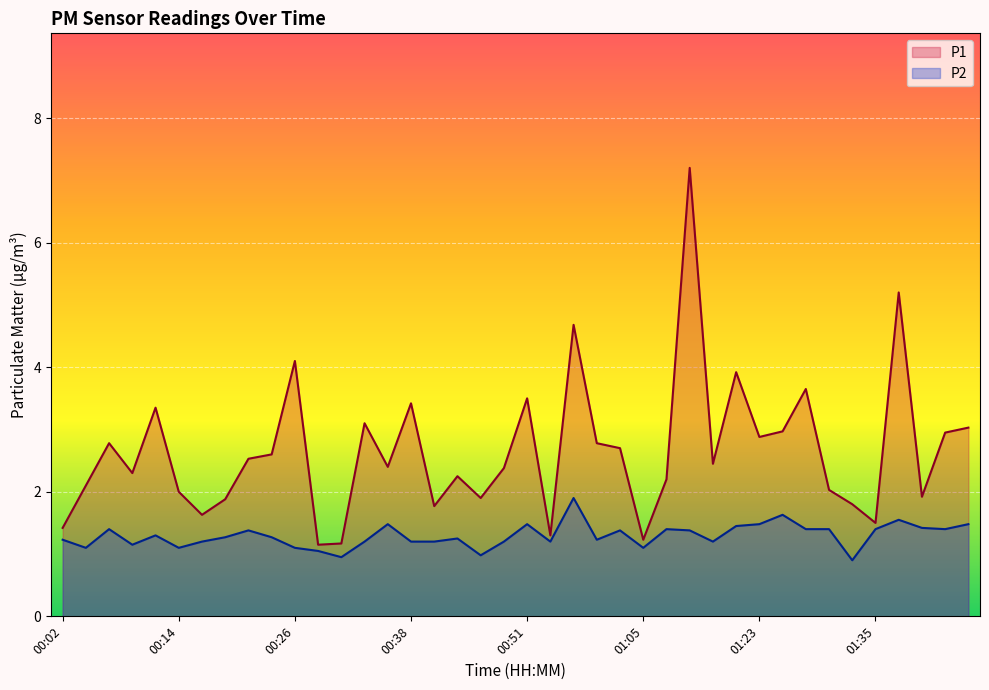

Count the number of data series in this chart.

2